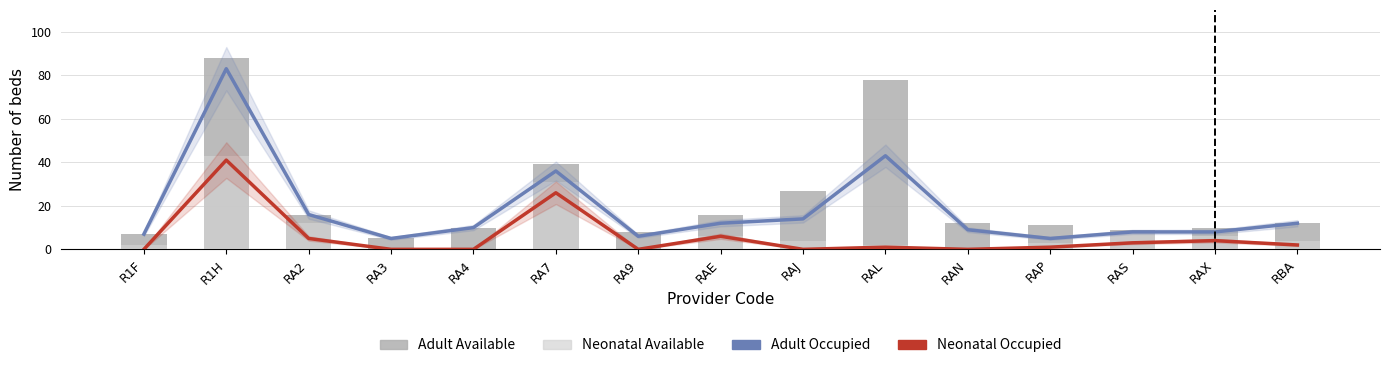

The value of Adult Available at RAS is 3. True or false?

False